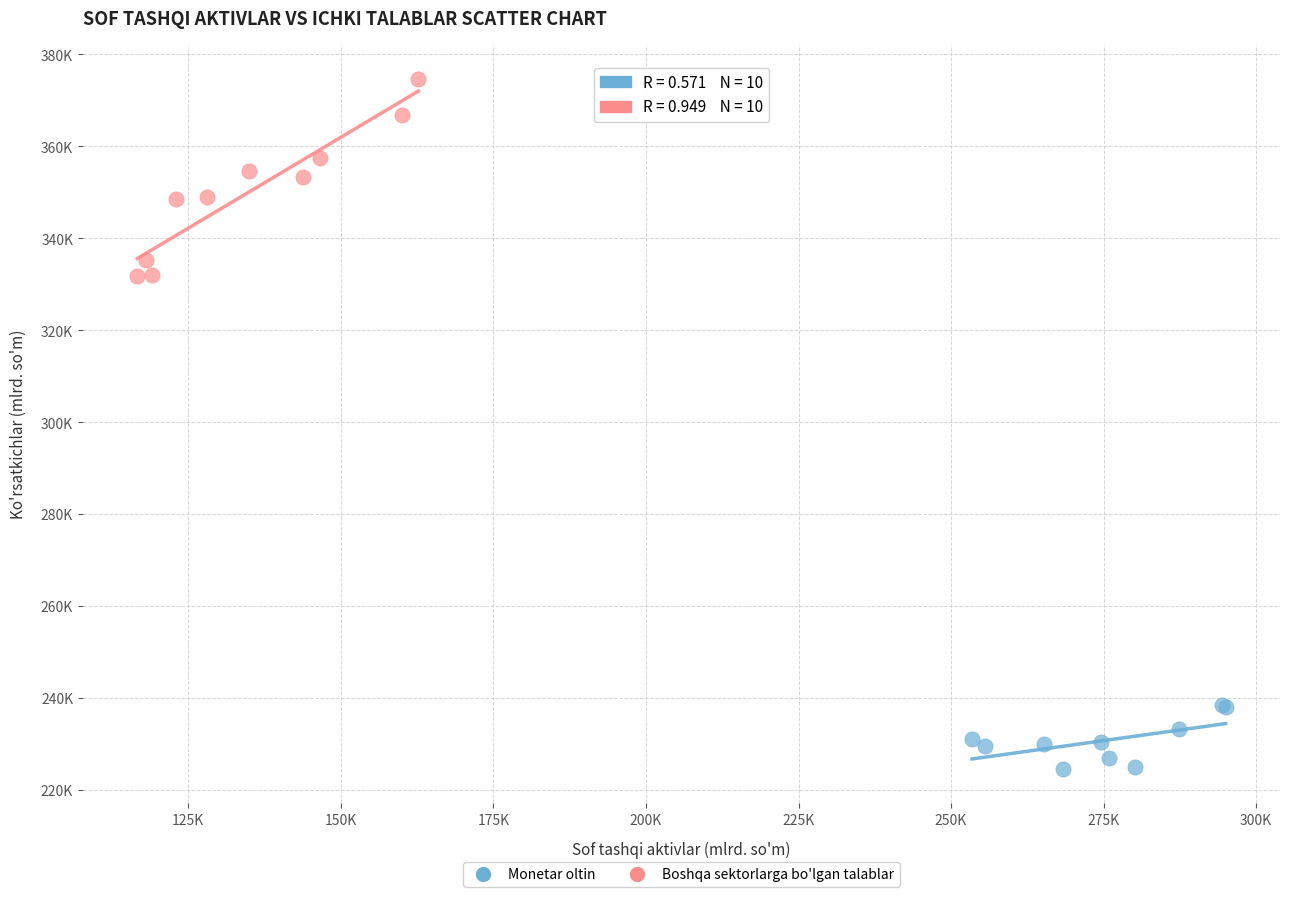

What are all the series names shown in the legend?

Monetar oltin, Boshqa sektorlarga bo'lgan talablar